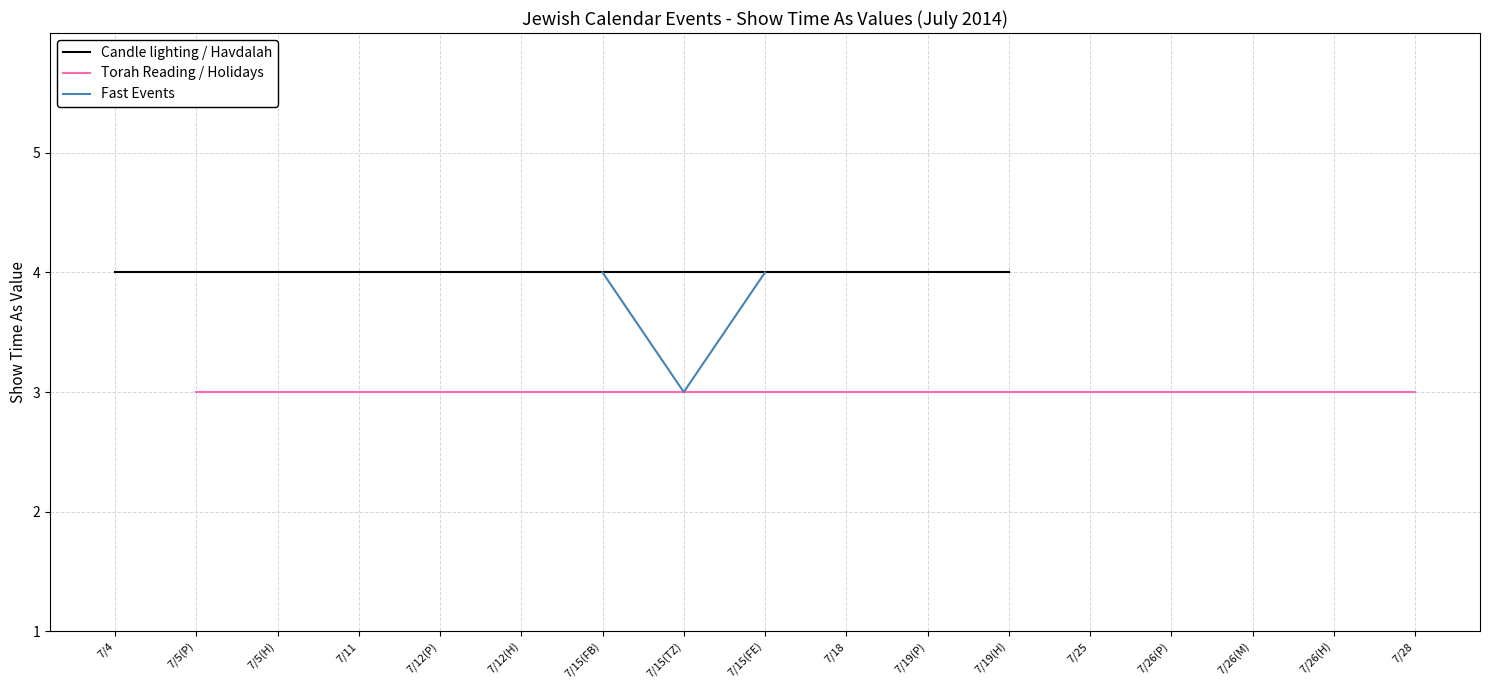

The value at 7/15/2014 is 6. True or false?

False